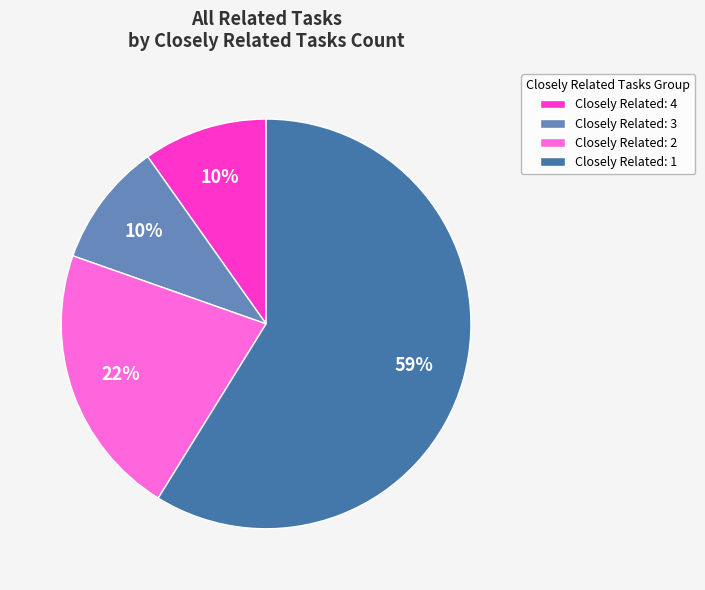

What is the majority slice?

Closely Related: 1